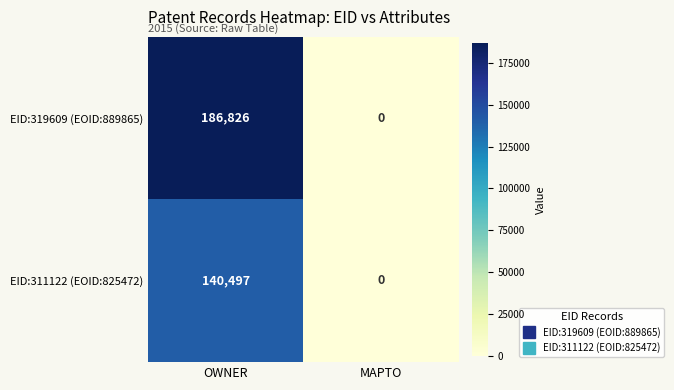

Between OWNER and MAPTO, which series saw the biggest shift?

EID:319609 (EOID:889865)